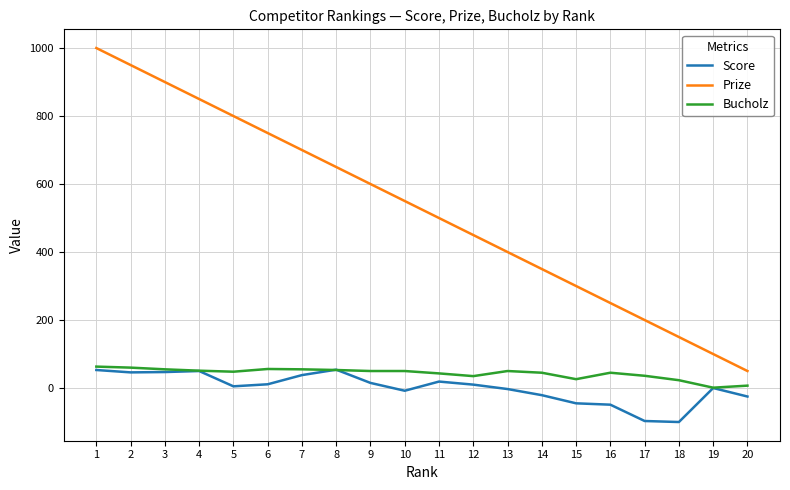

Between 2 and 14, which series saw the biggest shift?

Prize